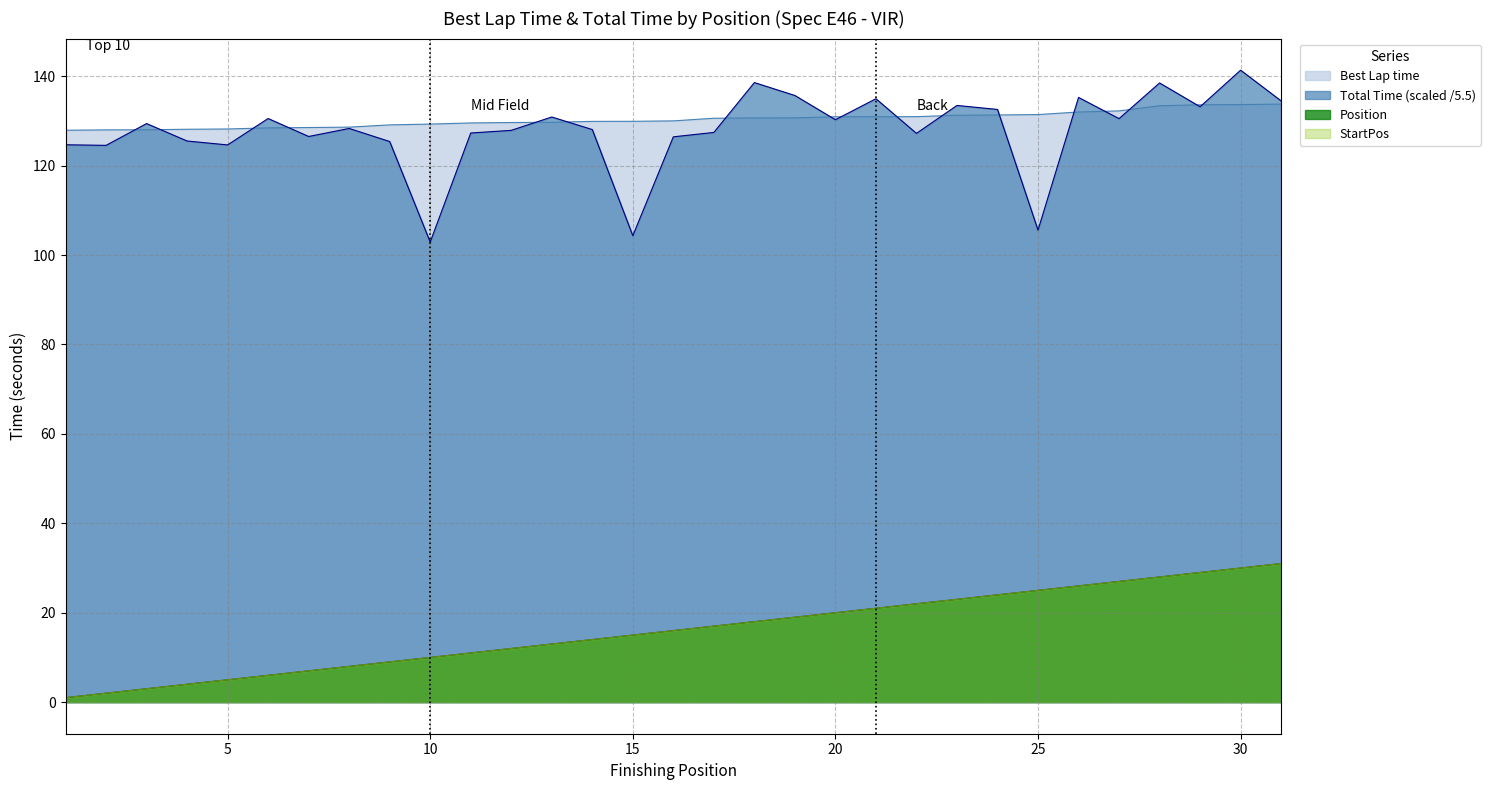

Which has a higher value, 14 or 23?

23